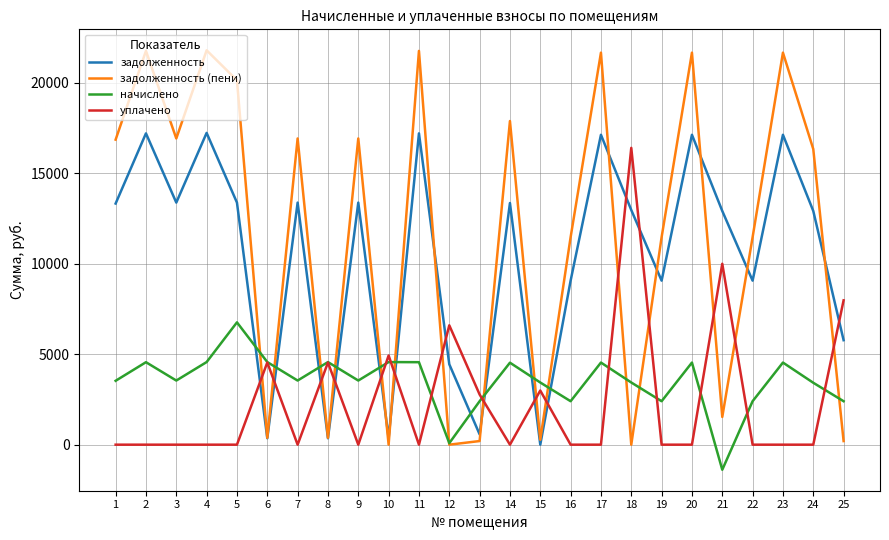

What is the difference between the maximum and minimum values in the уплачено series?

16404.5